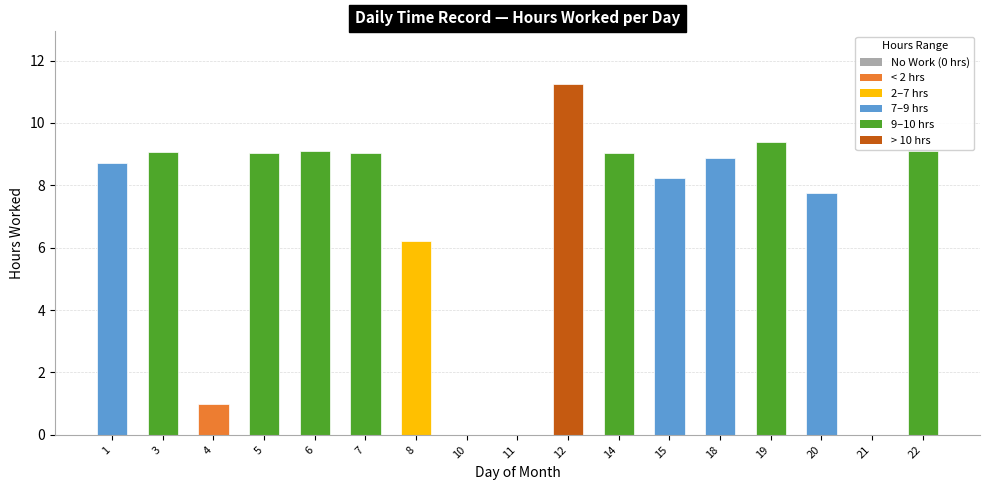

Are the bars horizontal?

No